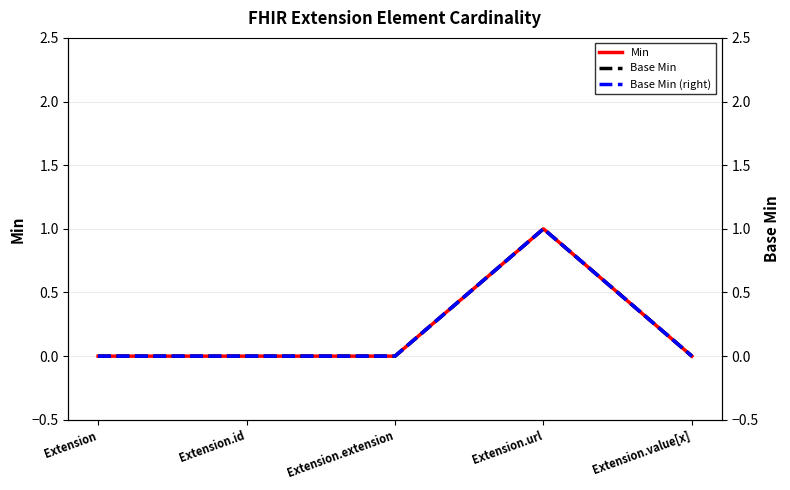

What is the difference between the maximum and minimum values in the Base Min (right) series?

1